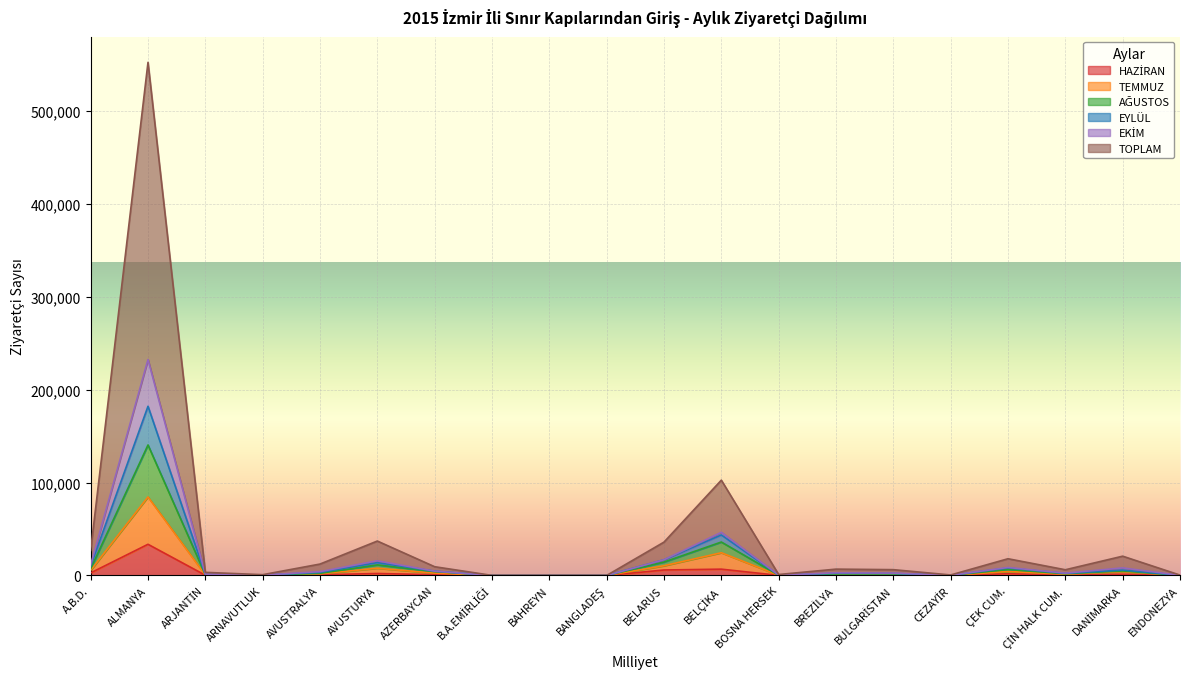

Which label corresponds to the largest value in the chart?

ALMANYA